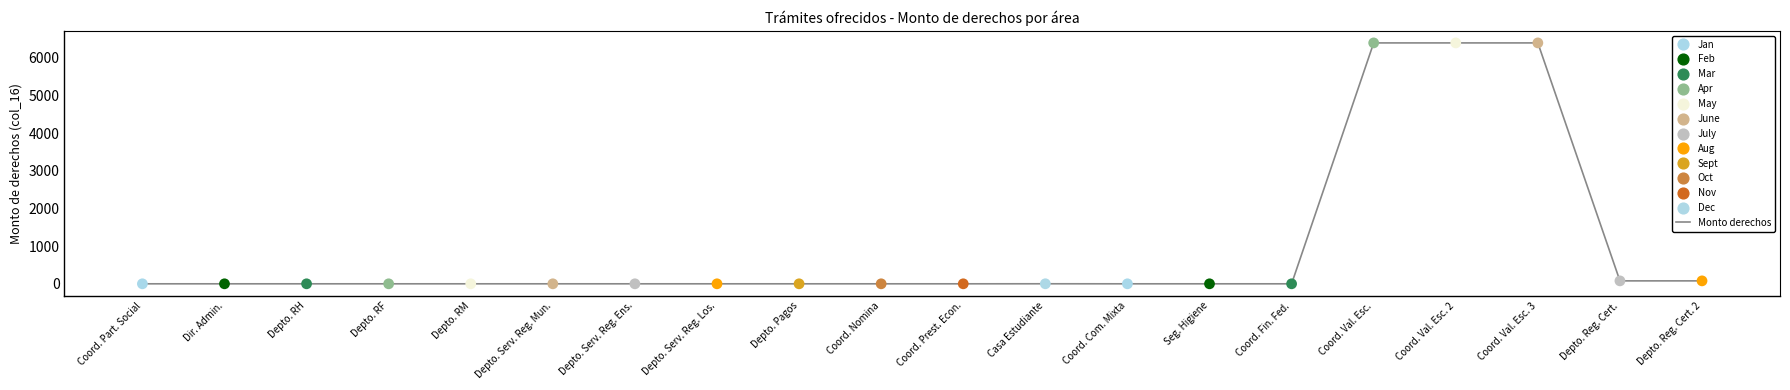

Which series reaches the maximum Y coordinate?

col_16 (Monto derechos)